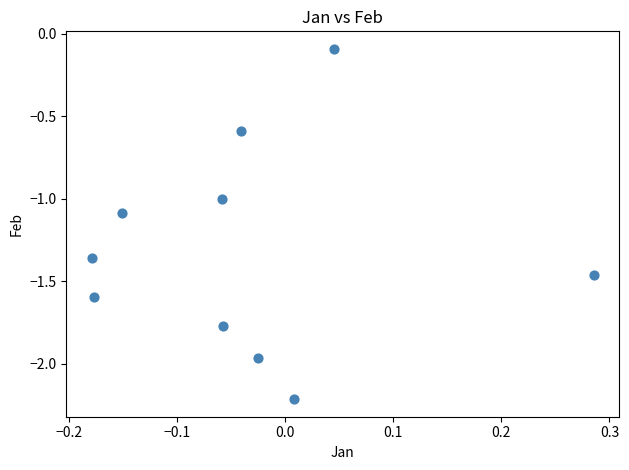

What is the range of X values (max minus min)?

0.5